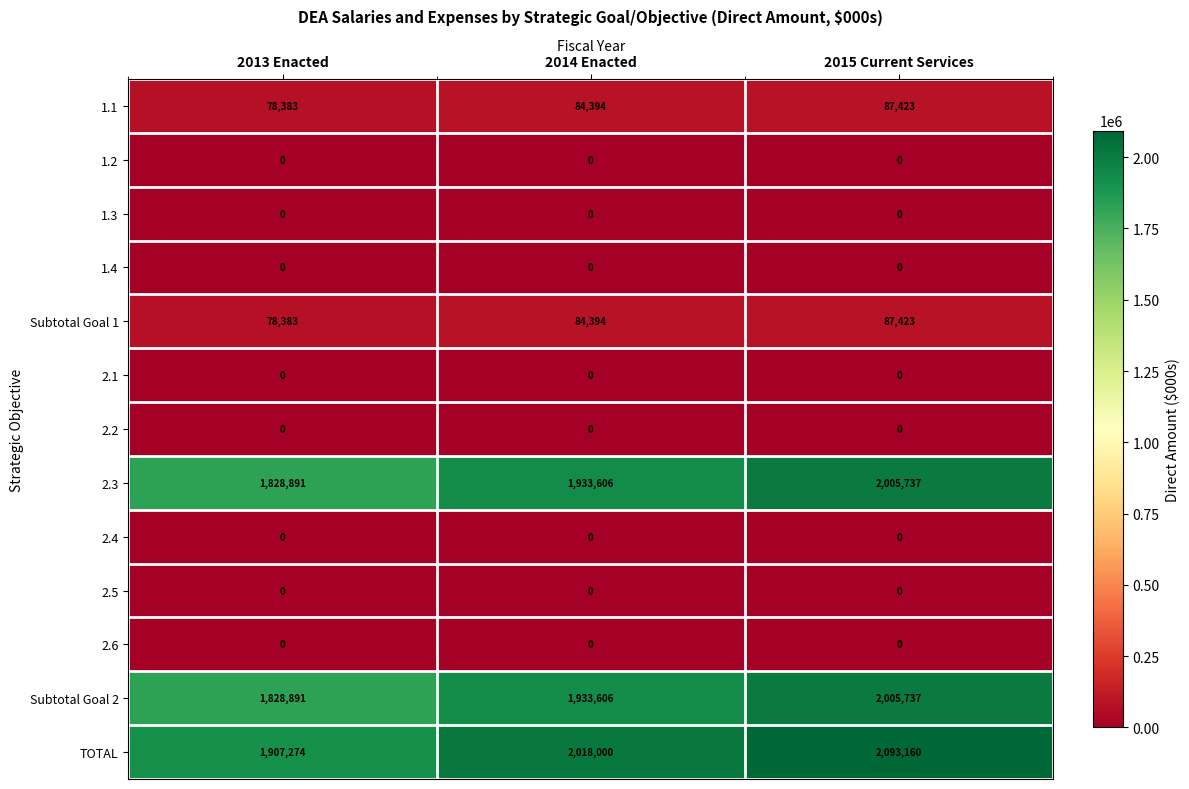

Which series has the widest spread of values?

TOTAL